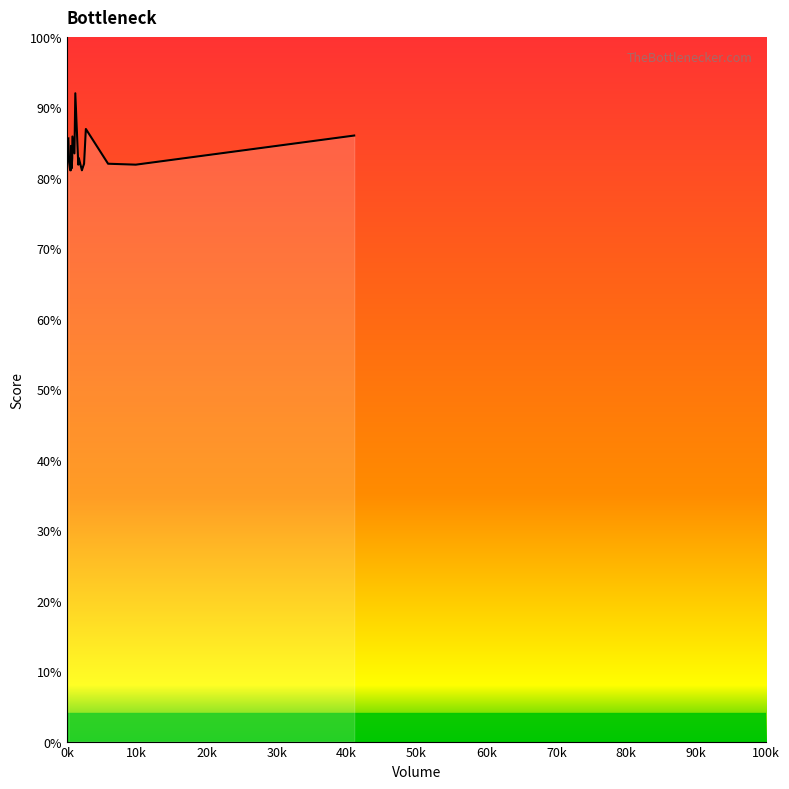

What is the difference between the maximum and minimum values?

10.9